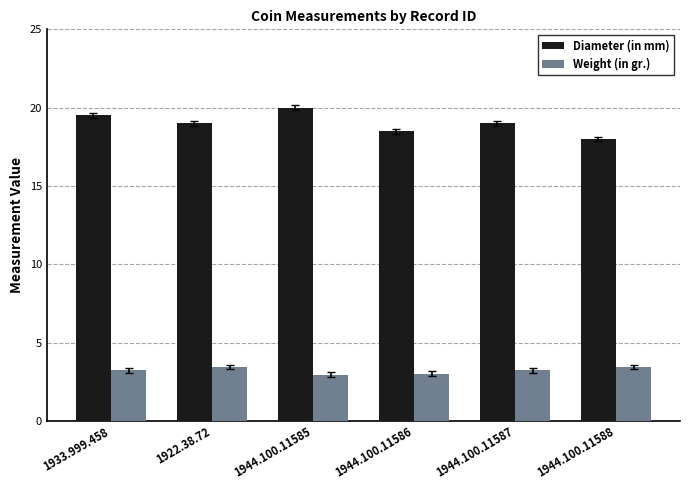

What is the minimum value shown in the chart?

3.0